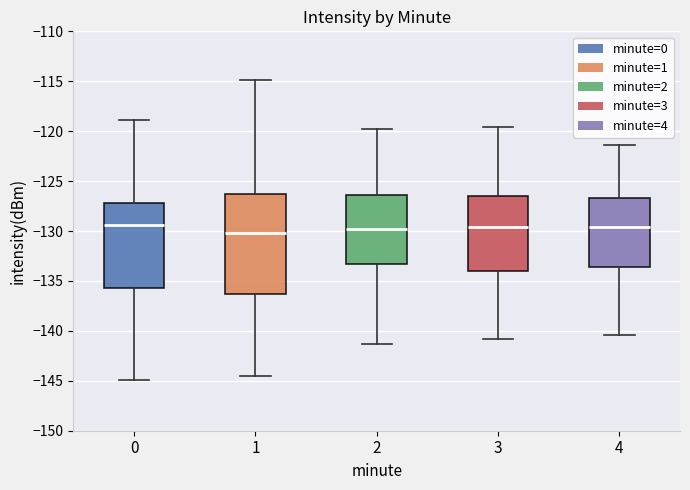

Comparing the boxes themselves (not the whiskers), which one is the tallest?

1